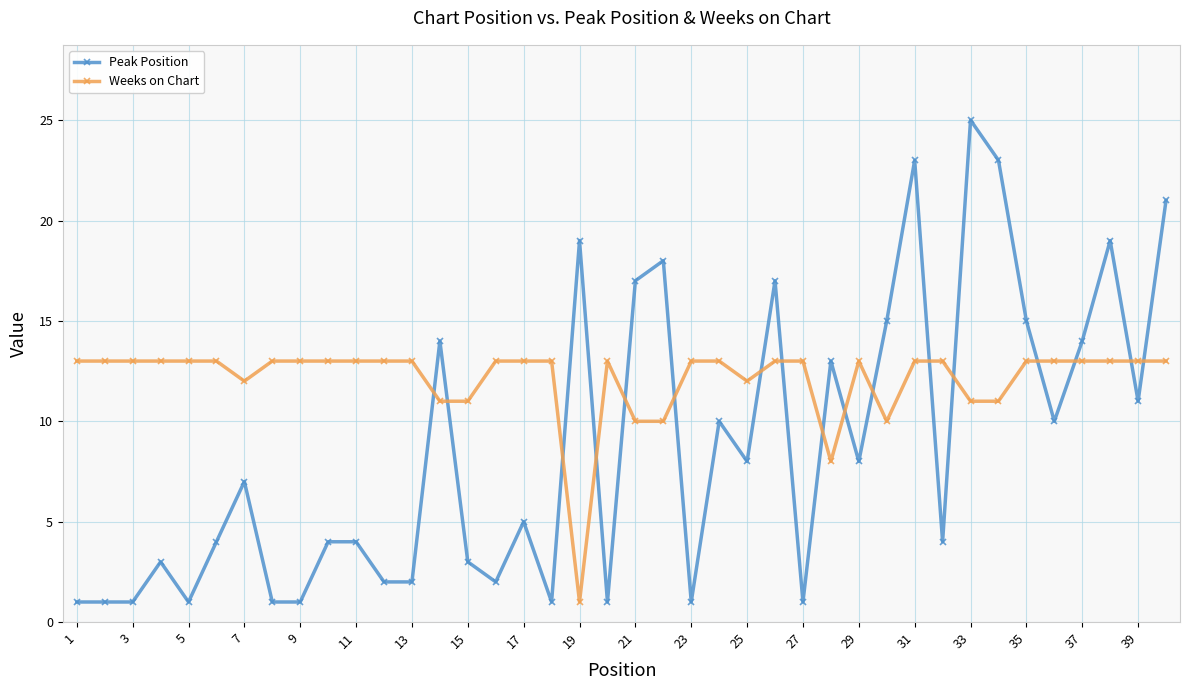

What is the minimum value shown in the chart?

1